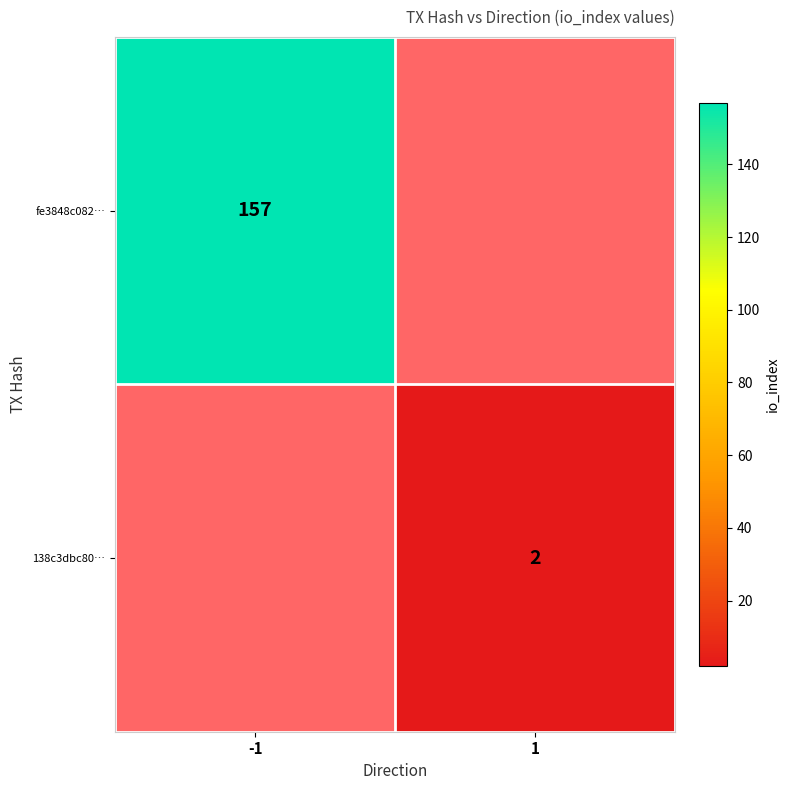

True or false: fe3848c082… has a value of 157 at -1.

True